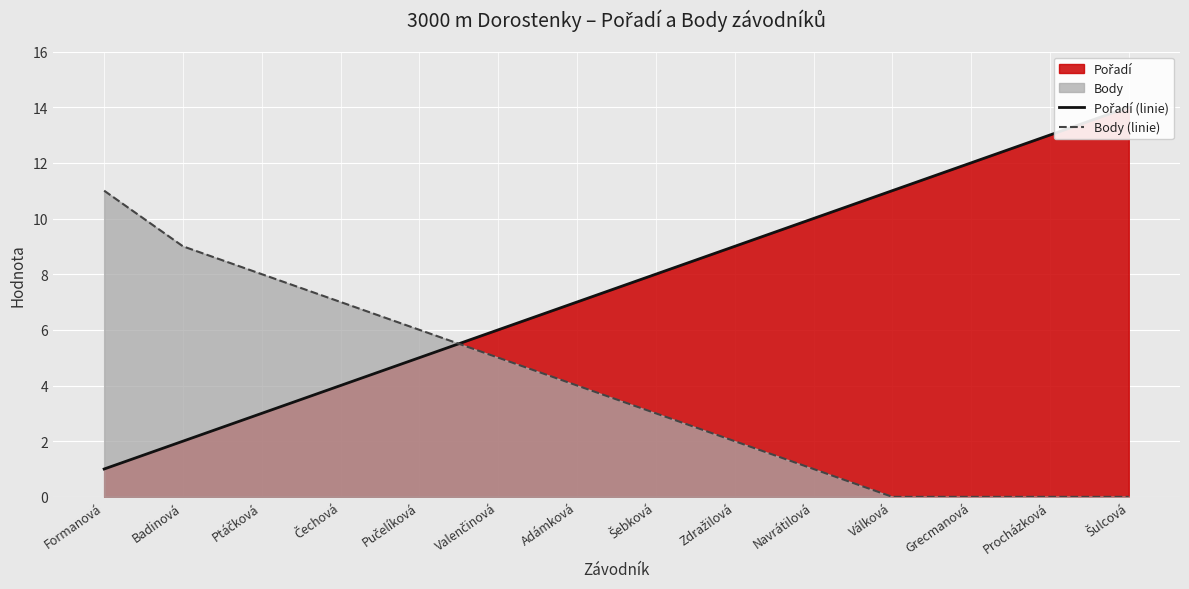

What is the total value across all series at Formanová?

12